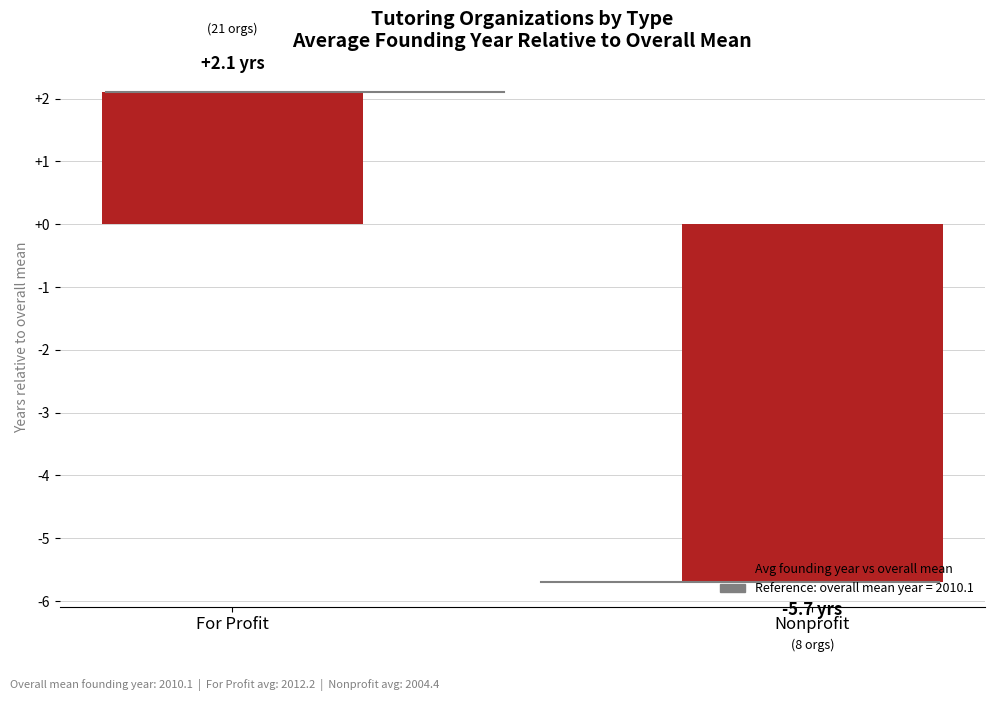

What position from the left is For Profit?

1